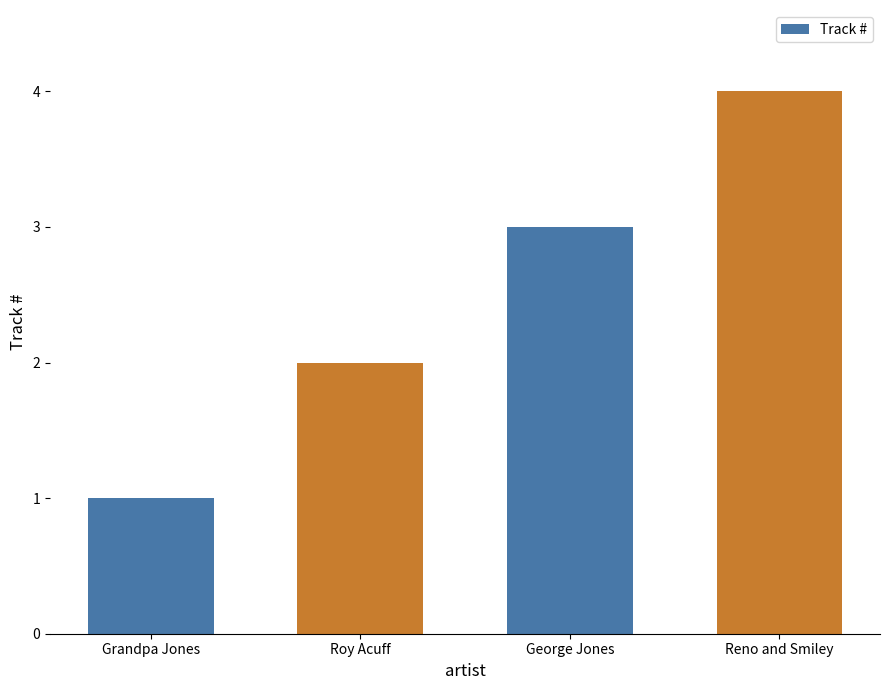

What is the difference between the maximum and minimum values?

3